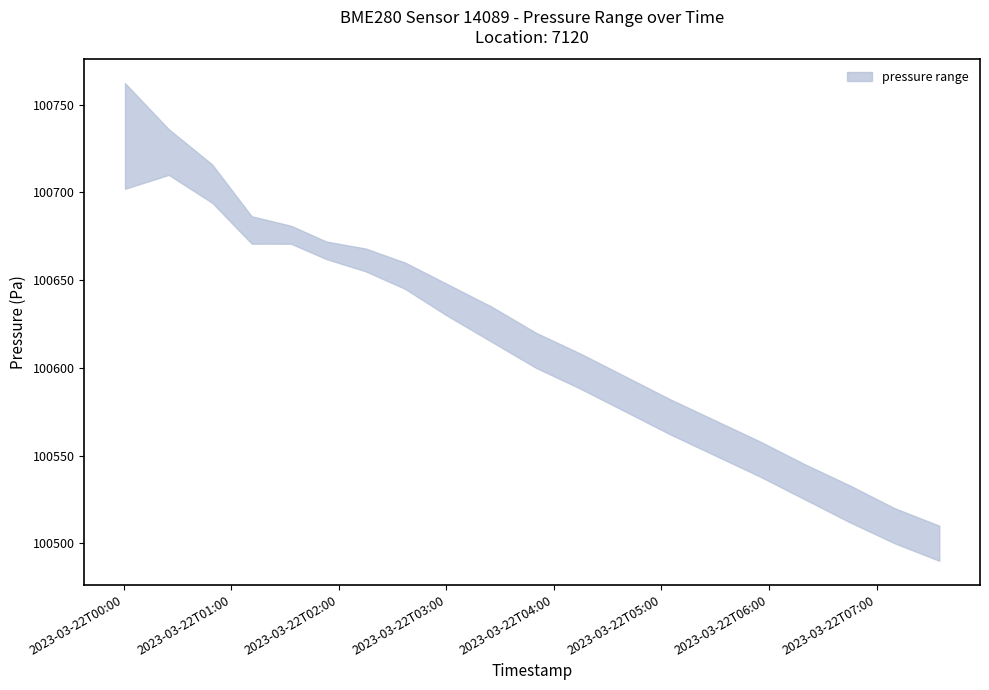

At which category does the chart reach its peak across all series?

2023-03-22T00:00:44